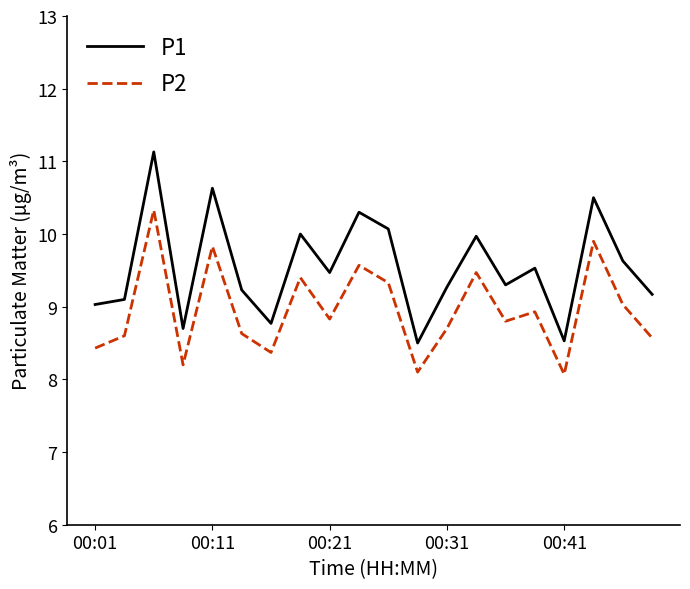

Reading left to right, extract all data points from this chart.

P1: 9.0	9.1	11.1	8.7	10.6	9.2	8.8	10.0	9.5	10.3	10.1	8.5	9.3	10.0	9.3	9.5	8.5	10.5	9.6	9.2
P2: 8.4	8.6	10.3	8.2	9.8	8.6	8.4	9.4	8.8	9.6	9.3	8.1	8.7	9.5	8.8	8.9	8.1	9.9	9.0	8.6